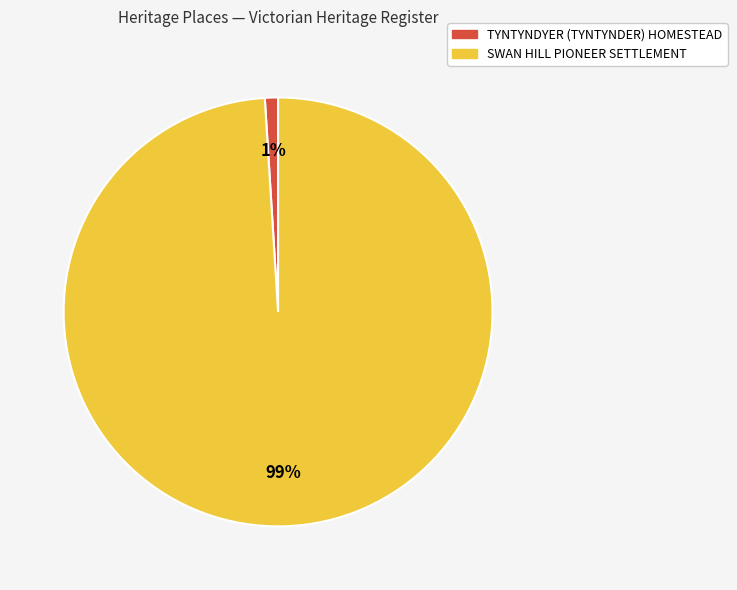

To the nearest percent, what portion does TYNTYNDYER (TYNTYNDER) HOMESTEAD represent?

1%